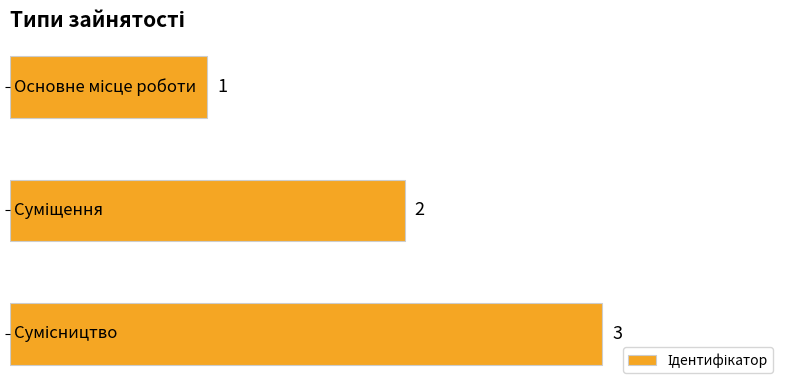

How many bars are there in total?

3